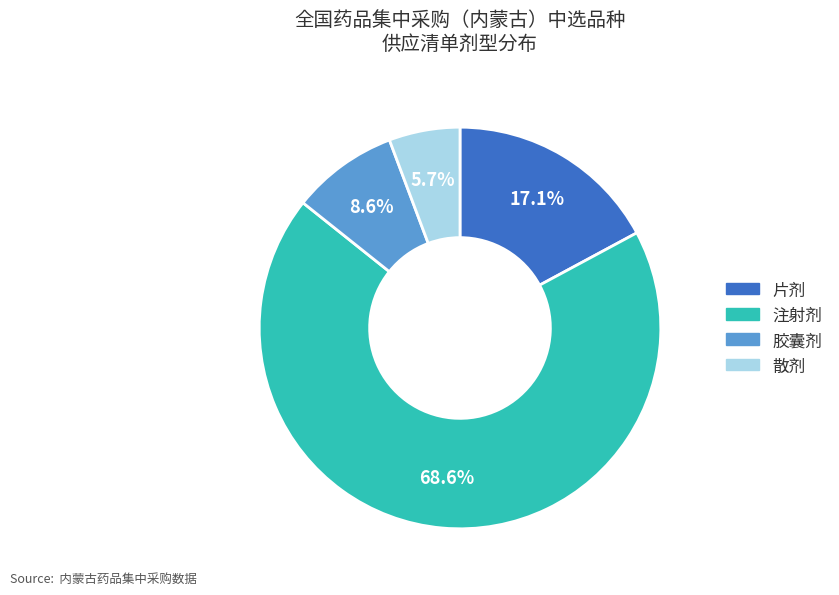

To the nearest percent, what portion does 散剂 represent?

6%